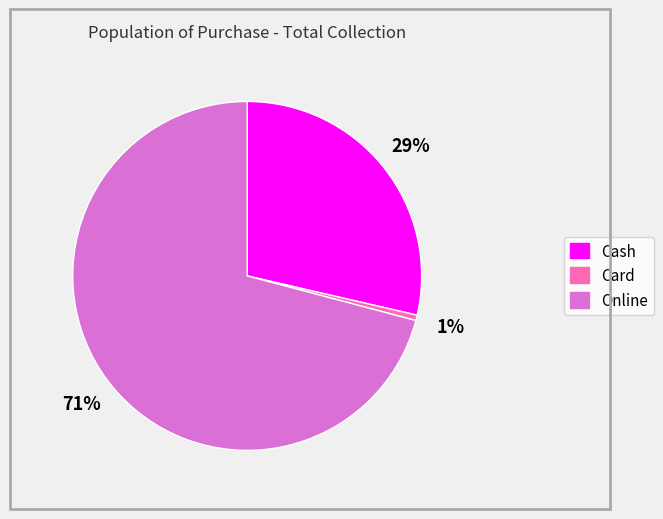

The Online slice represents 71% of the pie. True or false?

True